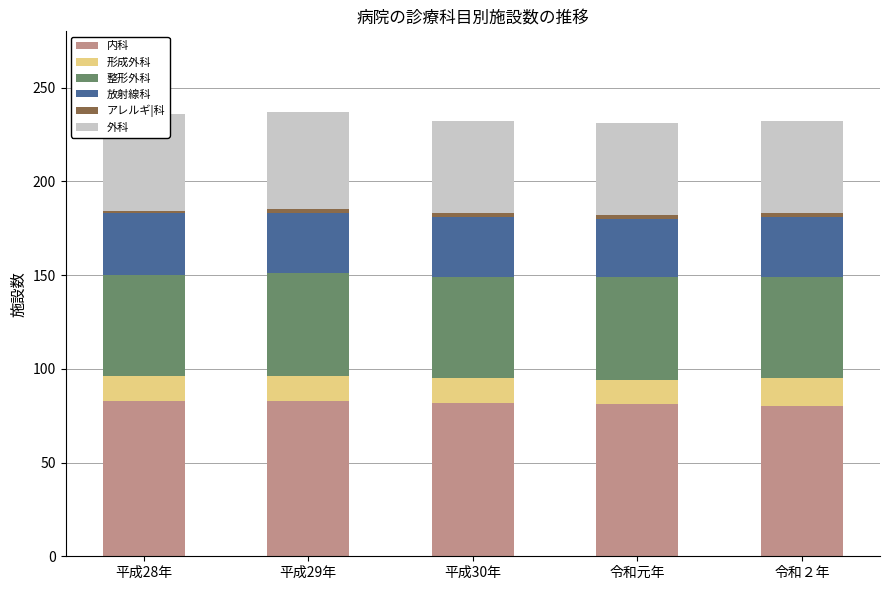

Reading left to right, what are all the values shown in this chart?

内科: 平成28年=83	平成29年=83	平成30年=82	令和元年=81	令和２年=80
形成外科: 平成28年=13	平成29年=13	平成30年=13	令和元年=13	令和２年=15
整形外科: 平成28年=54	平成29年=55	平成30年=54	令和元年=55	令和２年=54
放射線科: 平成28年=33	平成29年=32	平成30年=32	令和元年=31	令和２年=32
アレルギ|科: 平成28年=1	平成29年=2	平成30年=2	令和元年=2	令和２年=2
外科: 平成28年=52	平成29年=52	平成30年=49	令和元年=49	令和２年=49